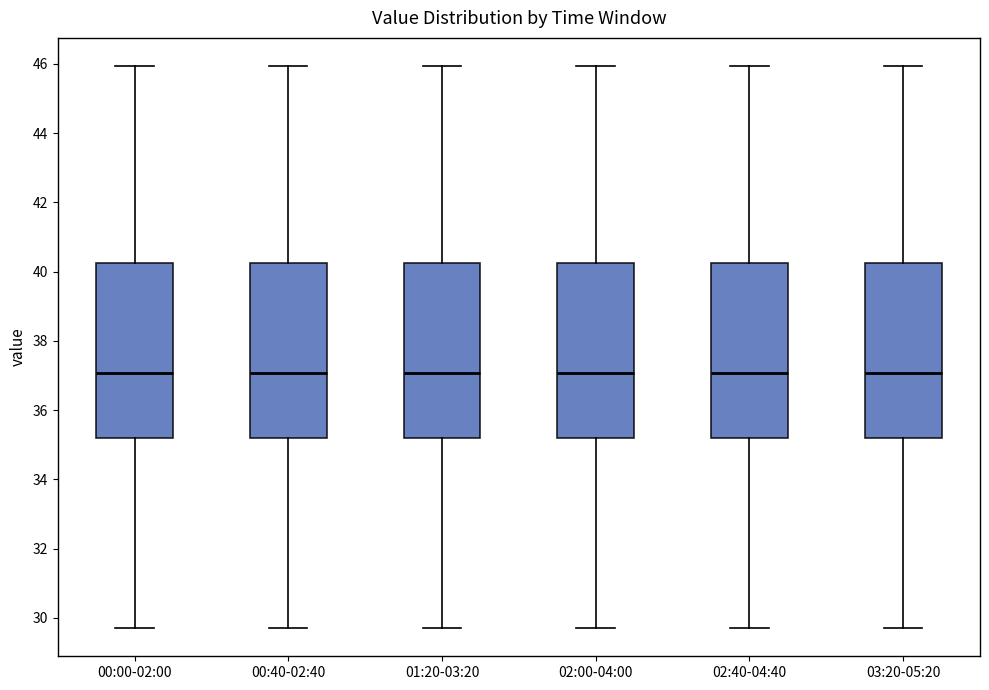

Where is the lower edge of the box for 02:00-04:00 on the y-axis? The values are not printed on the chart, so give them approximately, as read against the axis.

35.2